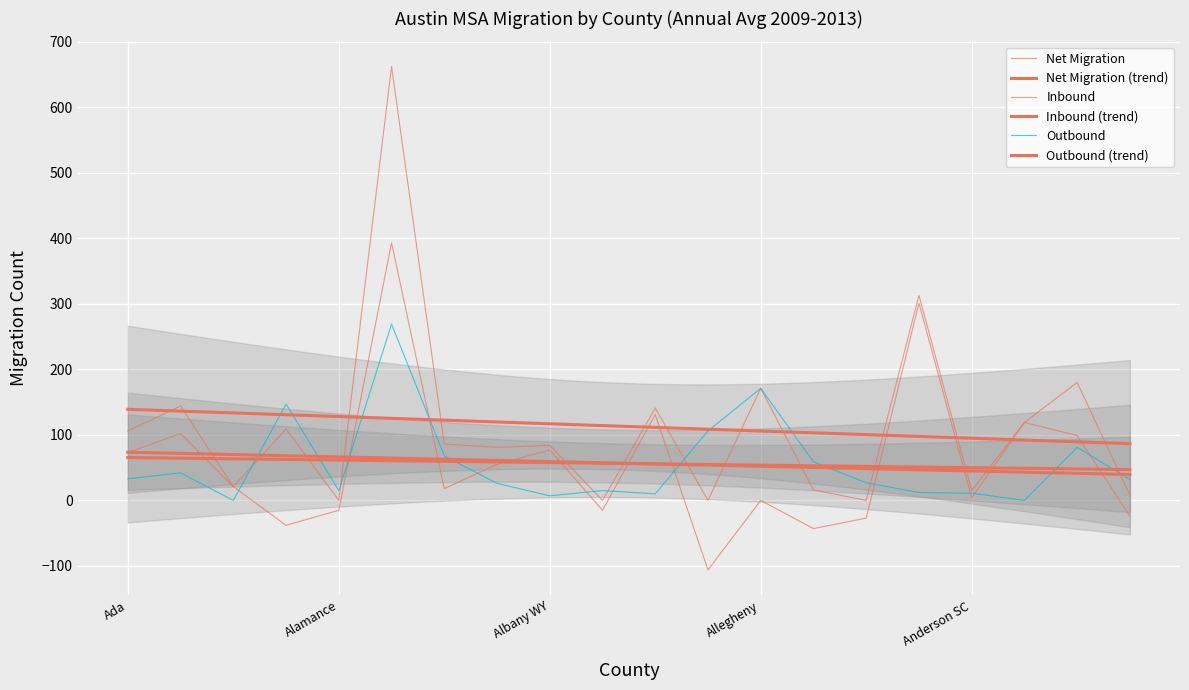

What is the sum of the Inbound values at Anderson TX and Alexandria?

321